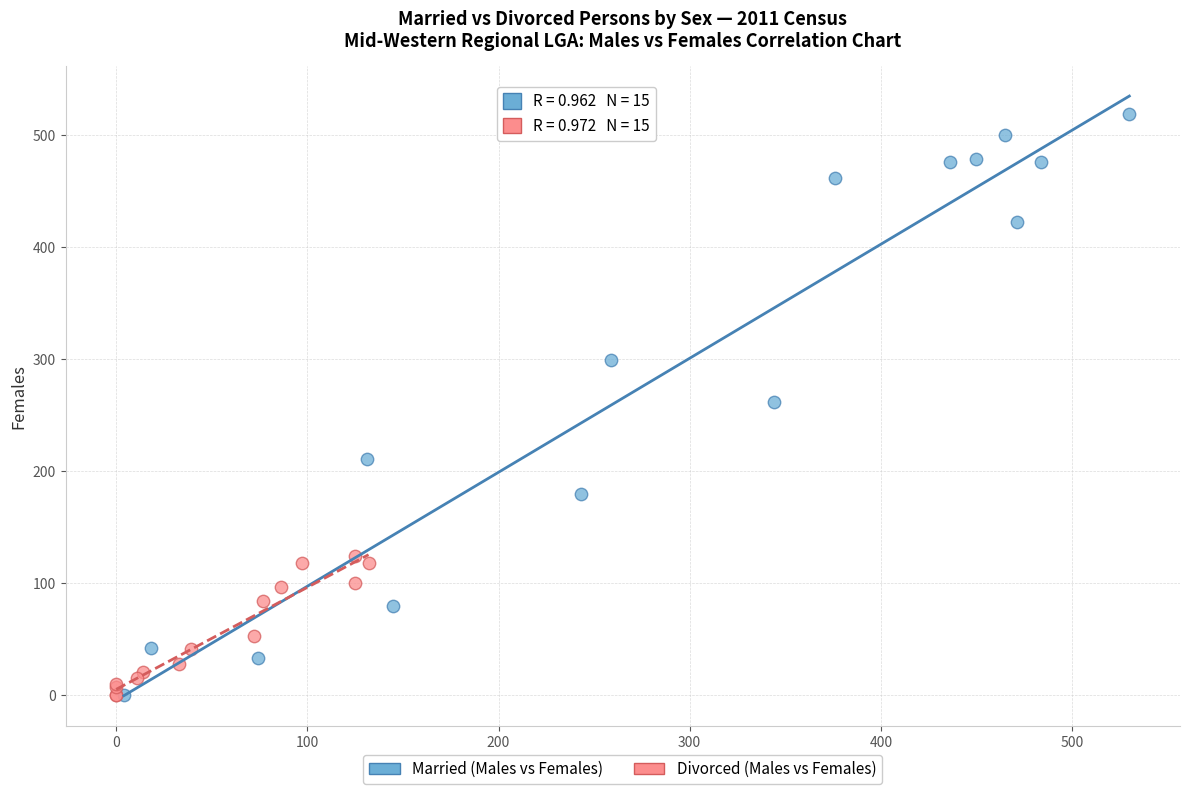

Which series contains the highest Y value?

Married (Males vs Females)